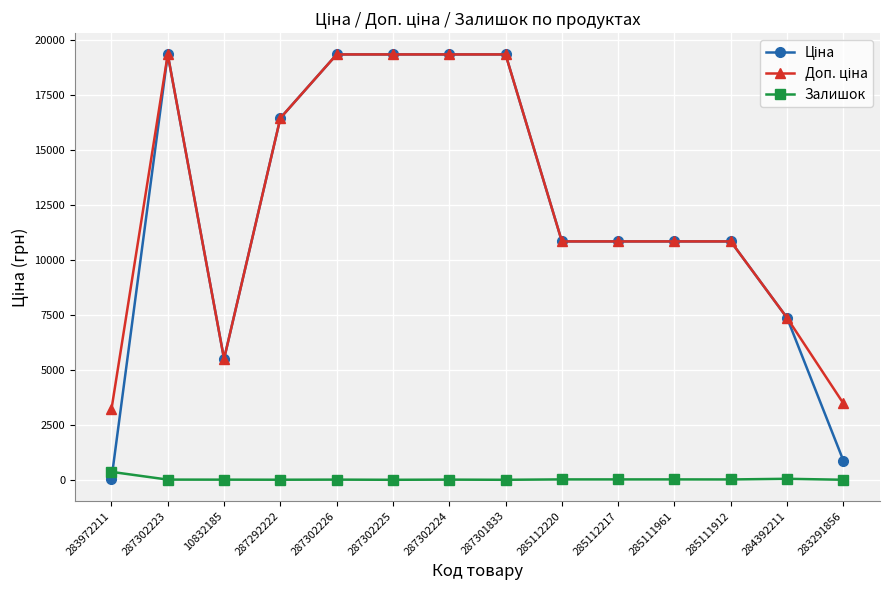

What is the label of the 2nd point from the right?

284392211